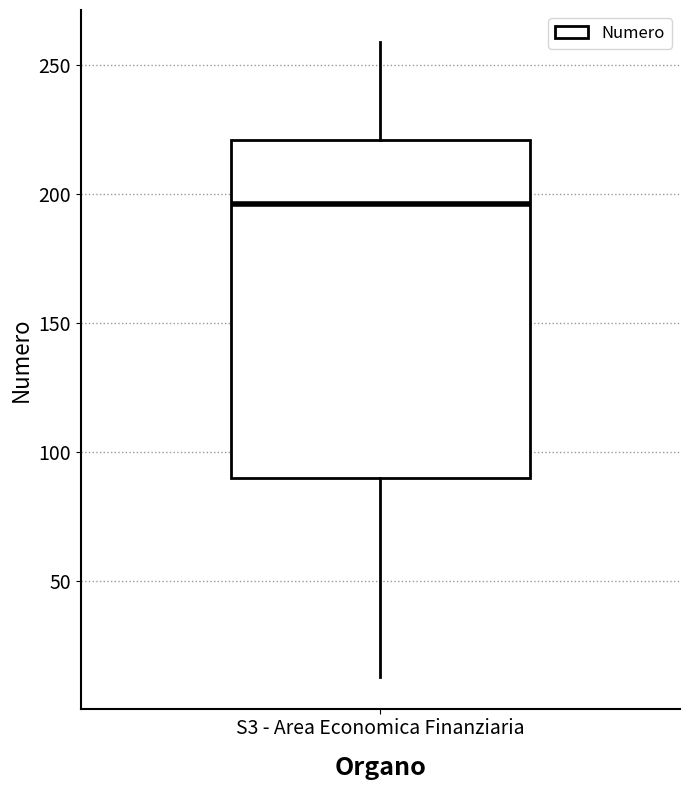

Where does the upper whisker of the box for S3 - Area Economica Finanziaria end on the y-axis? The values are not printed on the chart, so give them approximately, as read against the axis.

260